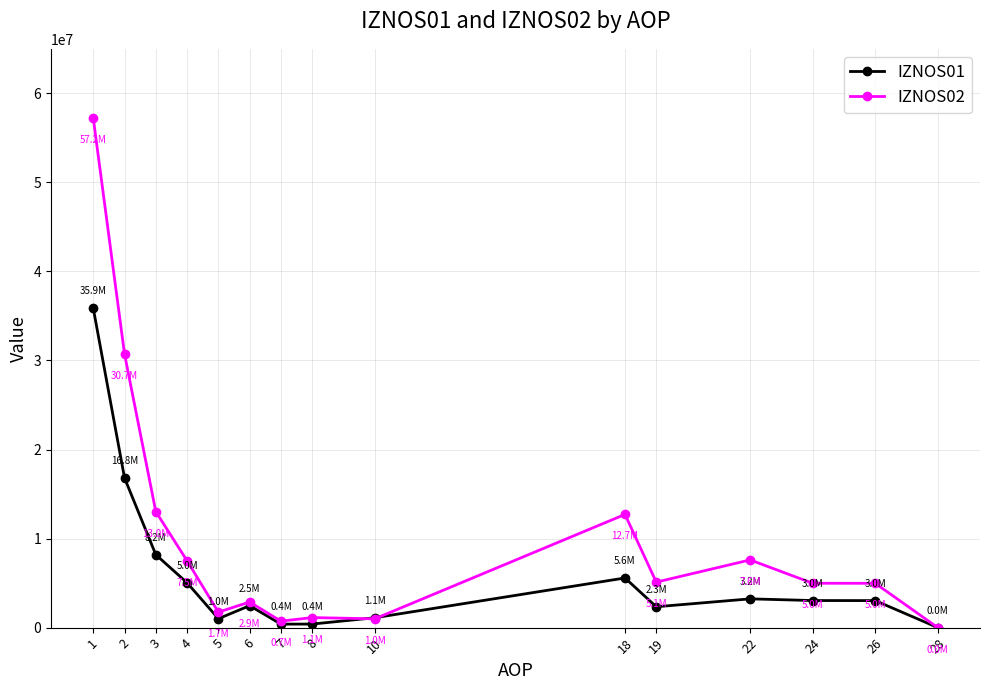

What is the spread (max minus min) of values at 19?

2765299.8